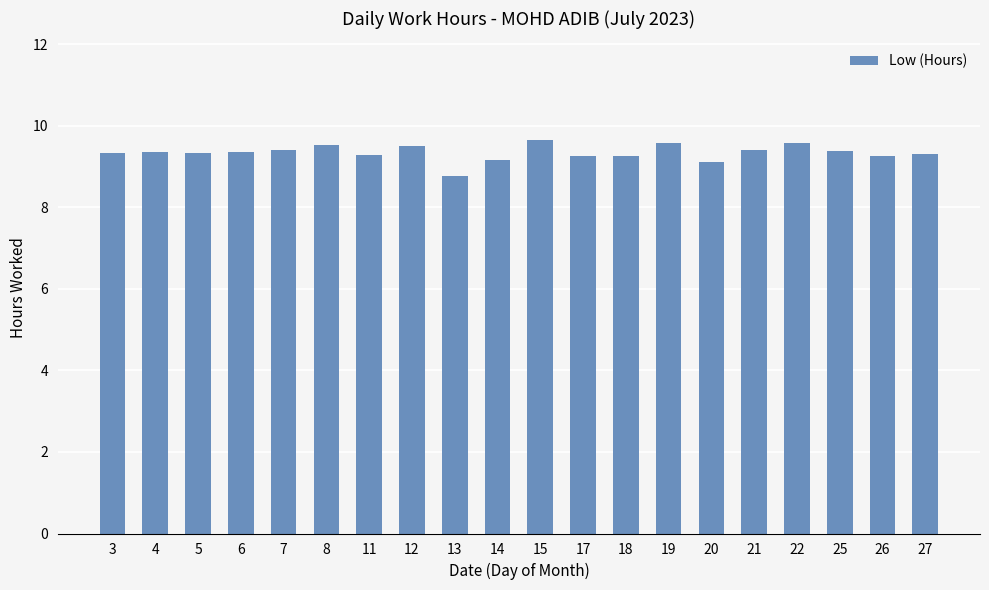

What is the value of the 16th bar from the left?

9.4